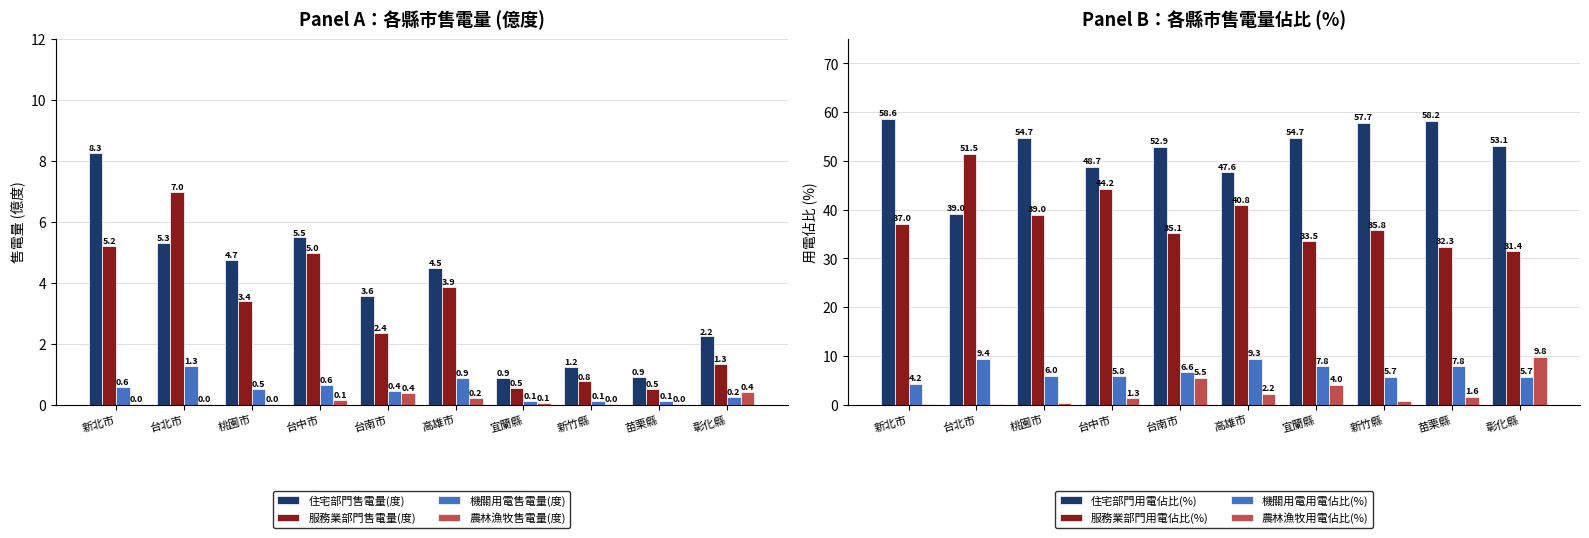

What are all the series names shown in the legend?

住宅部門售電量(度), 服務業部門售電量(度), 機關用電售電量(度), 農林漁牧售電量(度)